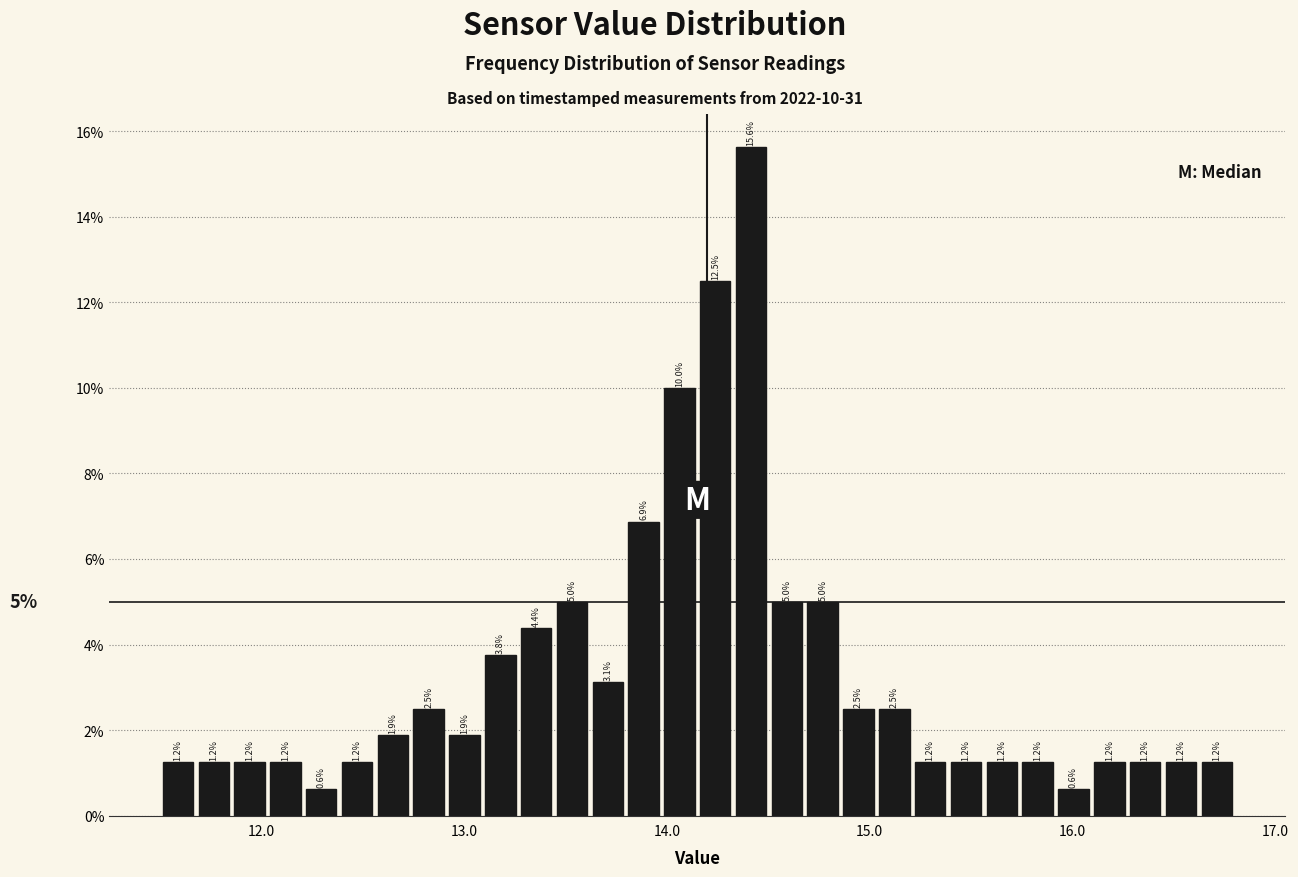

Around what value on the x-axis is the tallest bar? Give the approximate position of its centre, as read against the axis.

14.4